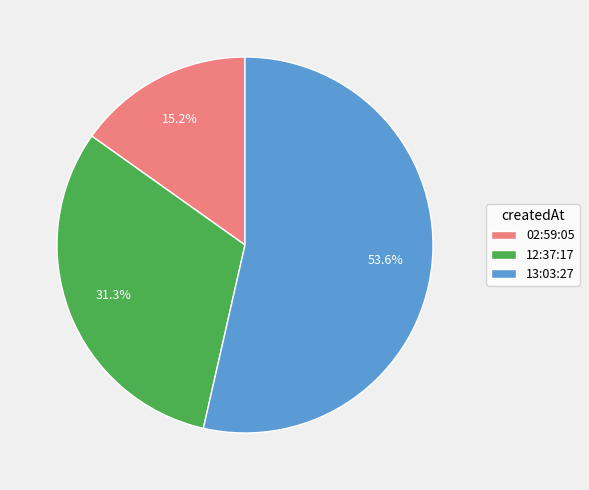

Is there a majority slice in this chart?

Yes